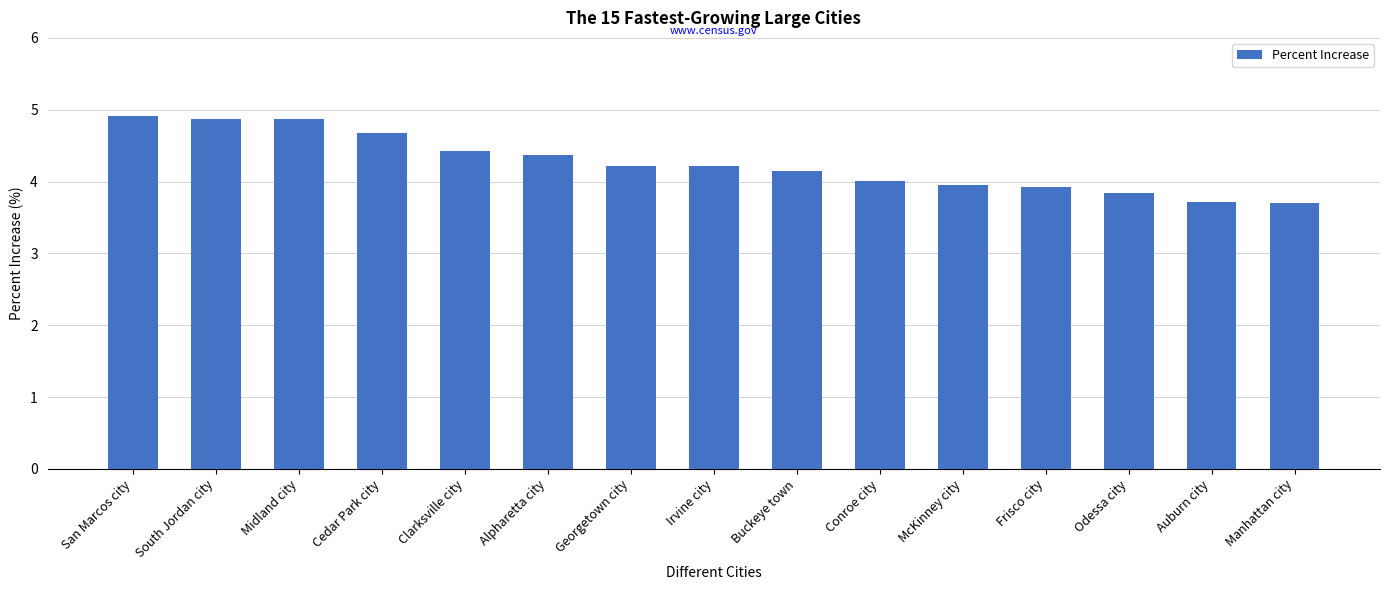

What is the value of the 12th bar from the left?

3.9